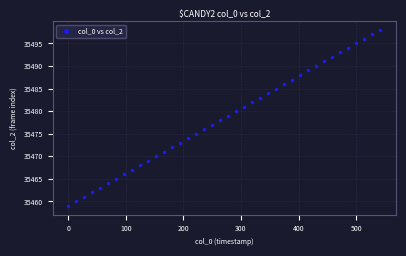

What is the range of Y values (max minus min)?

39